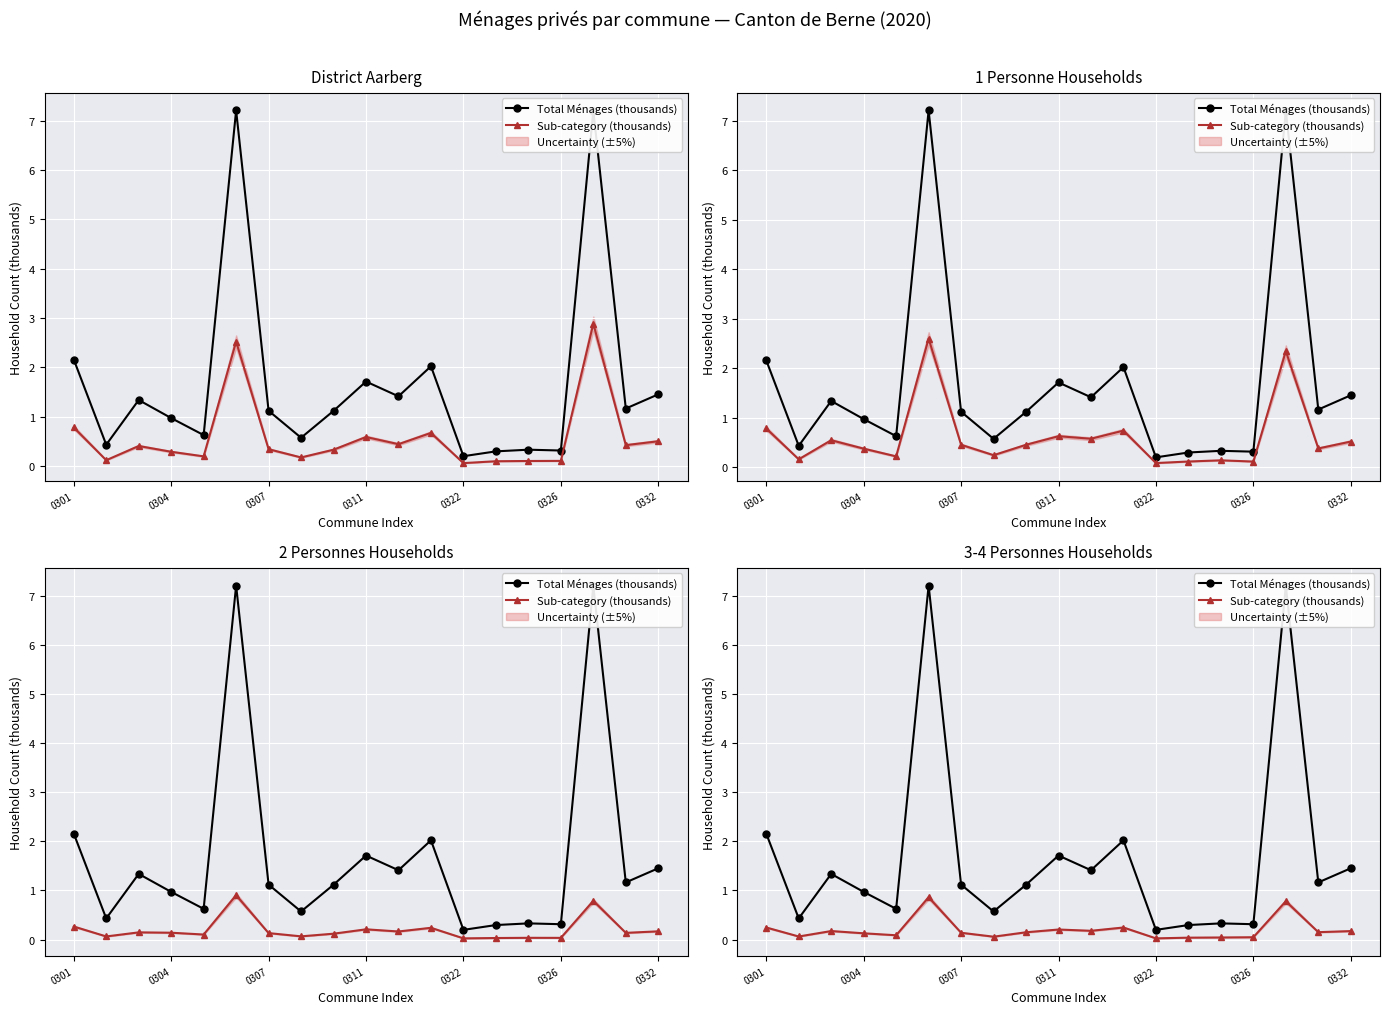

True or false: Total Ménages (thousands) and Sub-category (thousands) cross at least once.

False